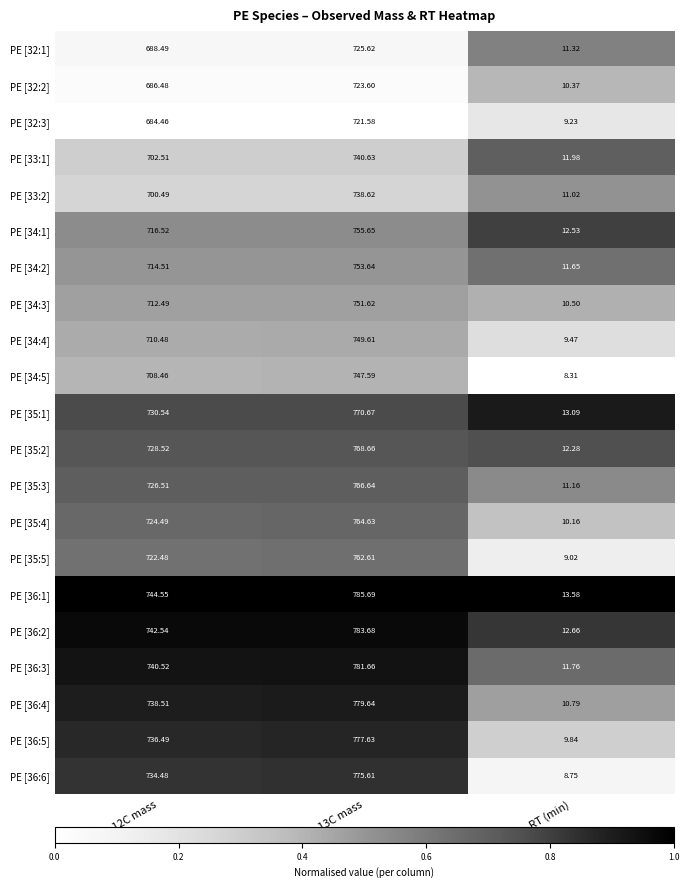

What is the difference between the highest and lowest values at 13C mass?

64.1